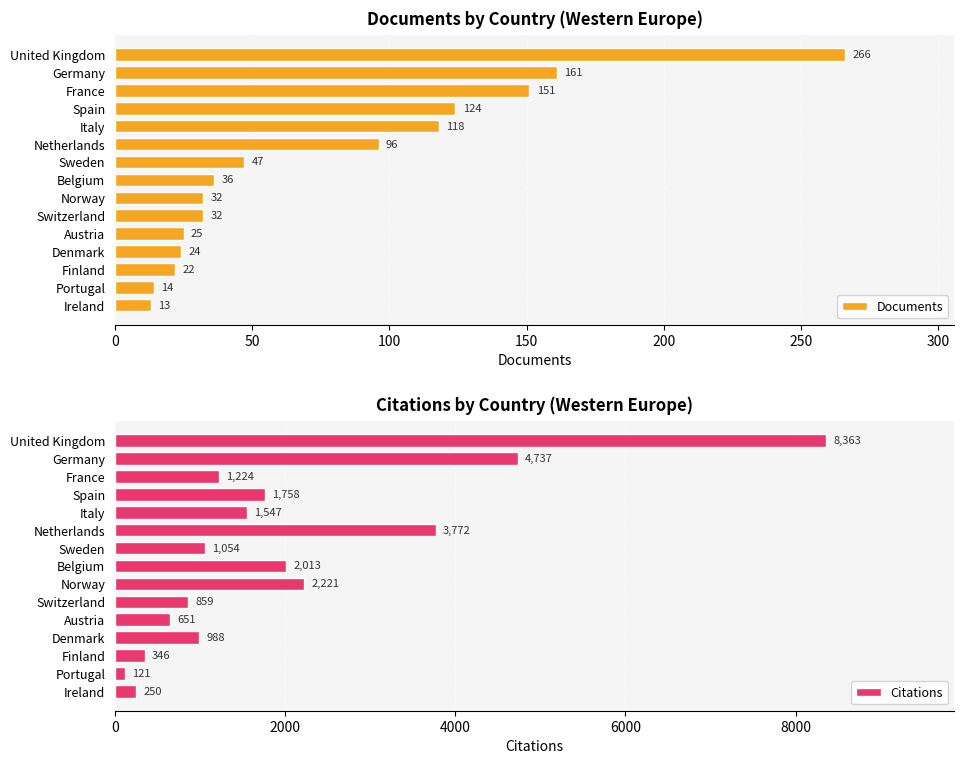

What is the difference between the maximum and minimum values in the Citations series?

8242